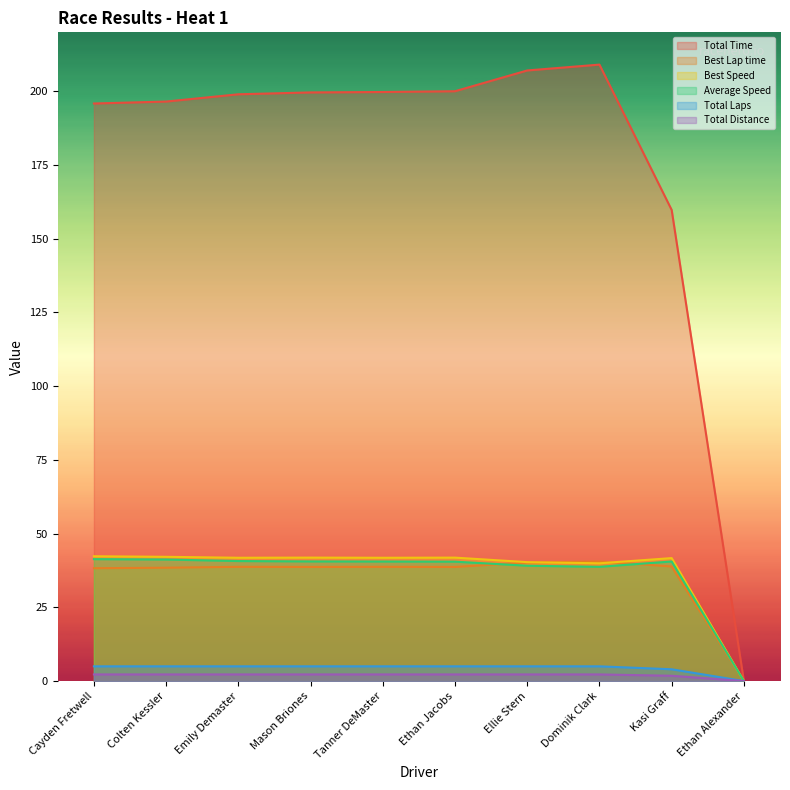

Reading left to right, transcribe all the data shown in this chart.

Total Time: 195.9	196.5	199.0	199.6	199.8	200.0	207.1	209.1	159.8	0.0
Best Lap time: 38.3	38.4	38.7	38.7	38.7	38.7	40.2	40.6	38.8	0.0
Best Speed: 42.3	42.1	41.8	41.9	41.8	41.9	40.3	39.9	41.7	0.0
Average Speed: 41.4	41.2	40.7	40.6	40.5	40.5	39.1	38.7	40.6	0.0
Total Laps: 5.0	5.0	5.0	5.0	5.0	5.0	5.0	5.0	4.0	0.0
Total Distance: 2.2	2.2	2.2	2.2	2.2	2.2	2.2	2.2	1.8	0.0